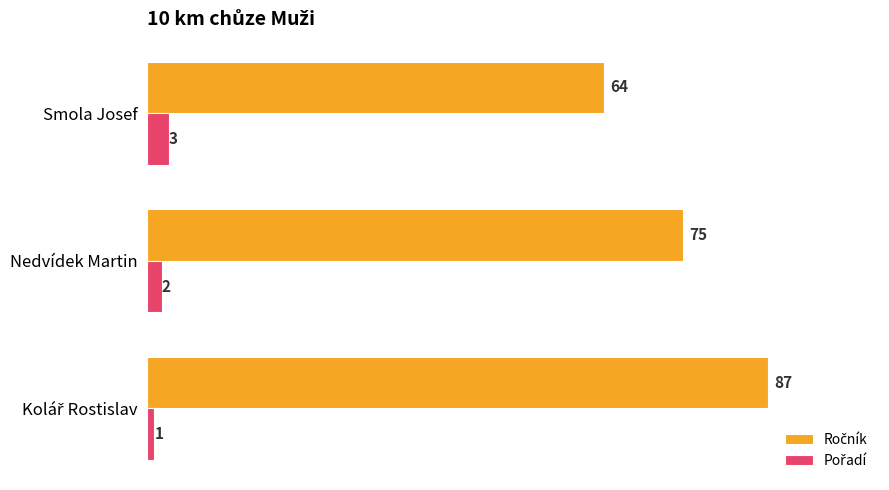

What is the total value across all series at Smola Josef?

67